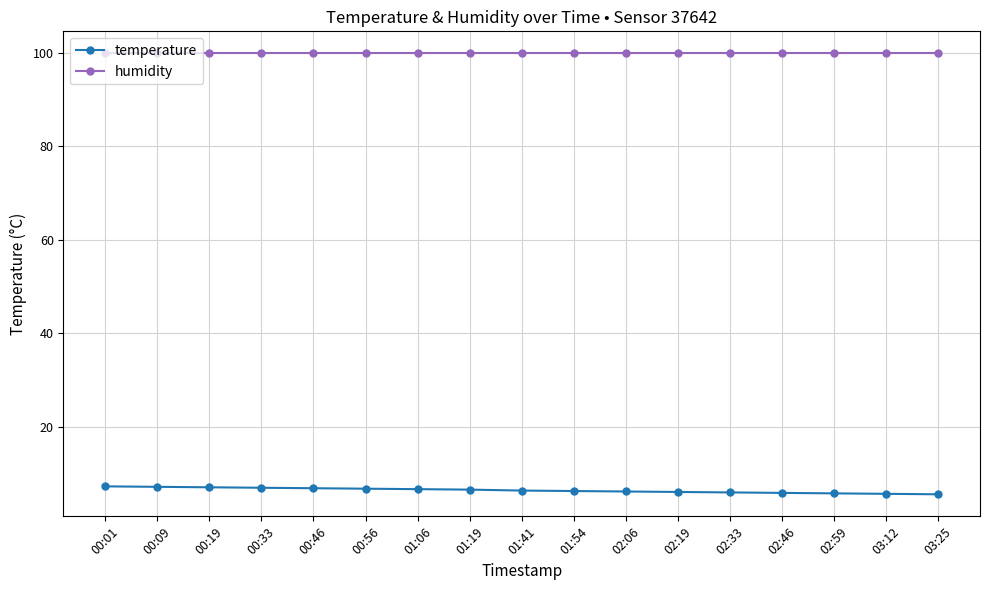

What is the difference between the highest and lowest values at 01:06?

93.3